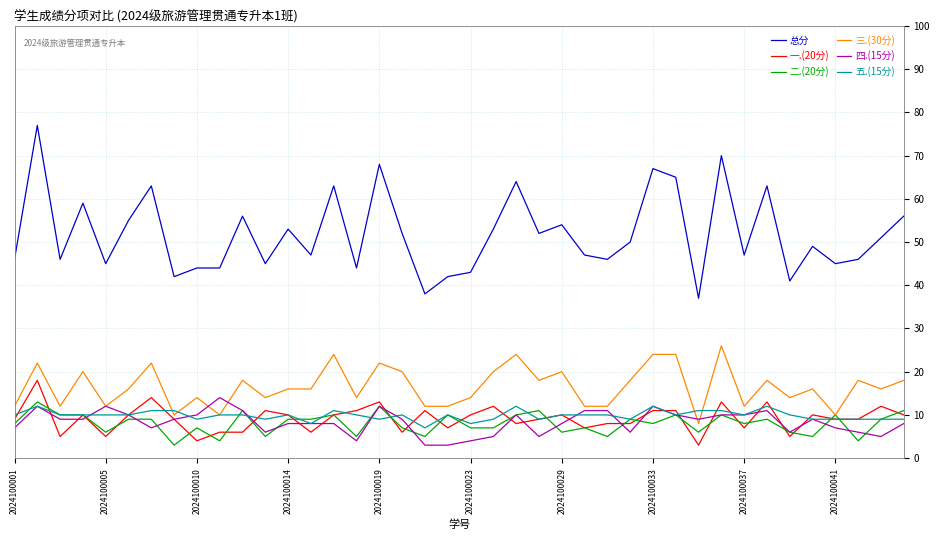

Which series has the largest total across all categories?

总分